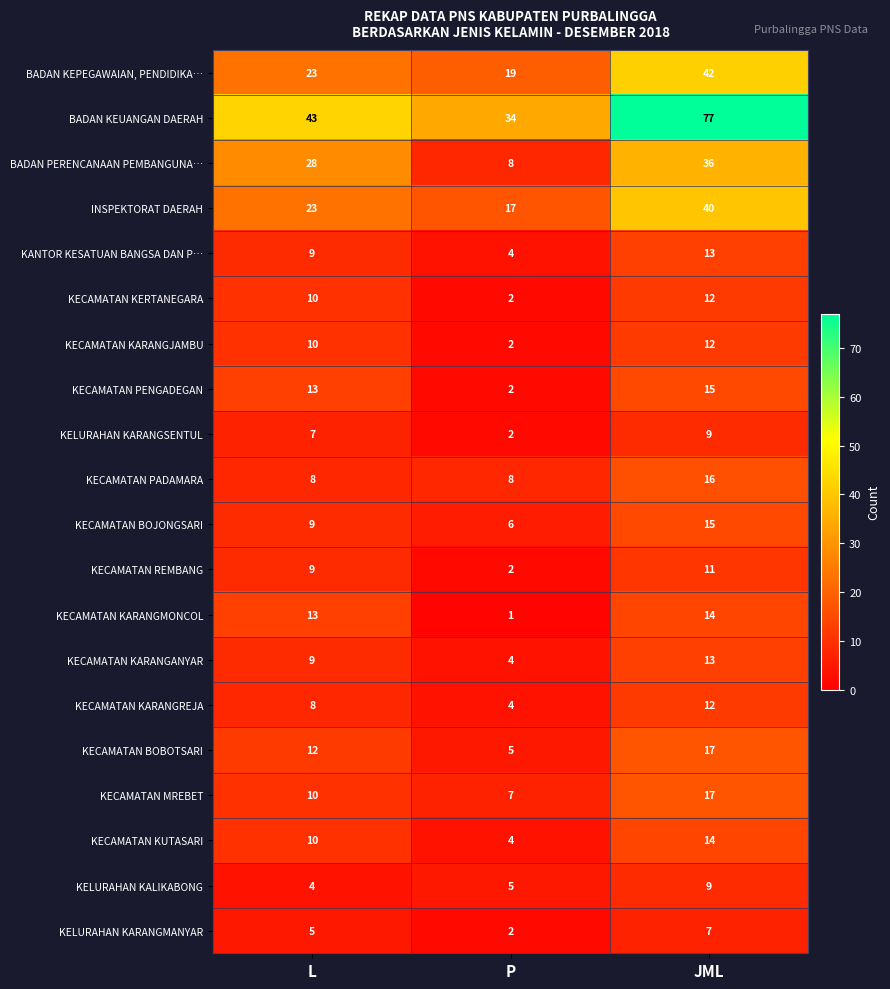

What is the approximate value of BADAN KEPEGAWAIAN, PENDIDIKA… at JML?

42